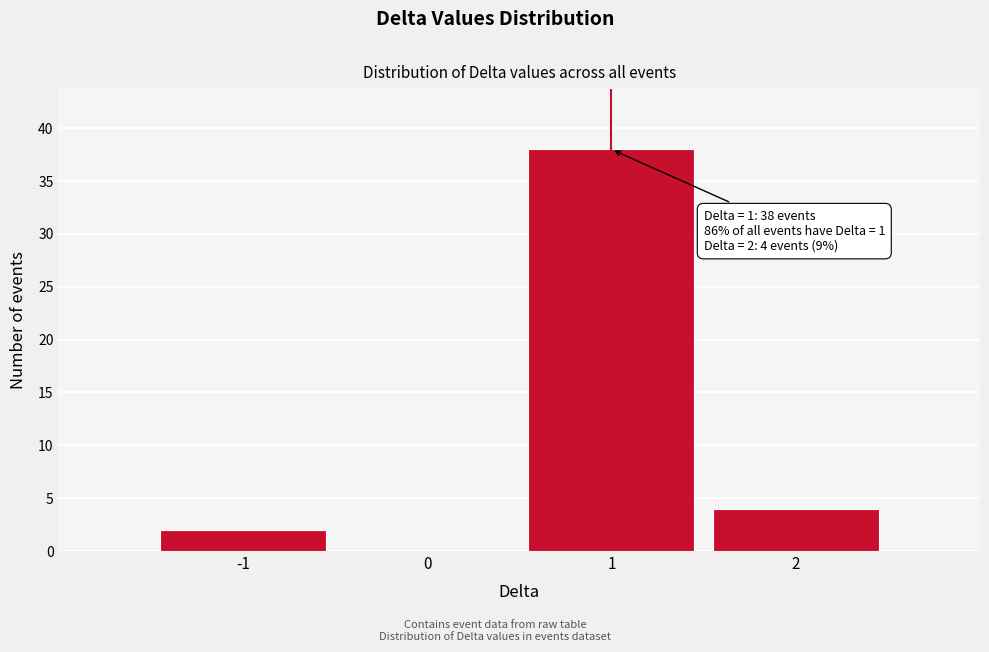

Which range on the x-axis has the tallest bar?

0.5 to 1.5